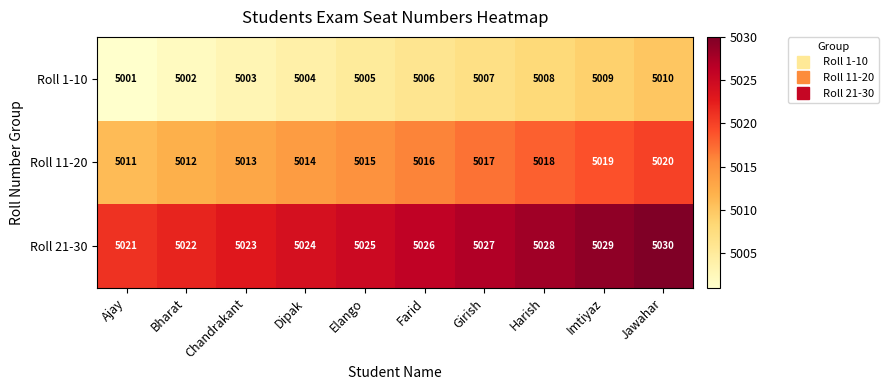

At which label does Roll 11-20 reach its peak?

Jawahar